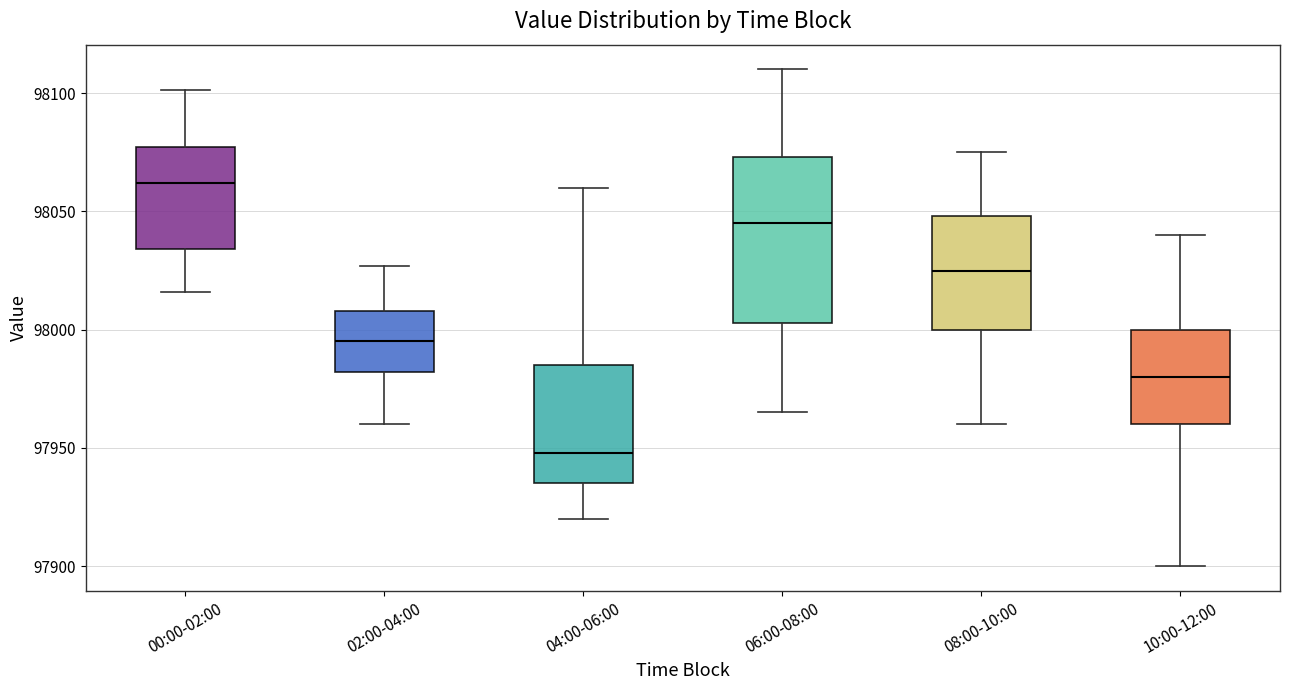

Which box is the tallest, from its lower edge to its upper edge?

06:00-08:00